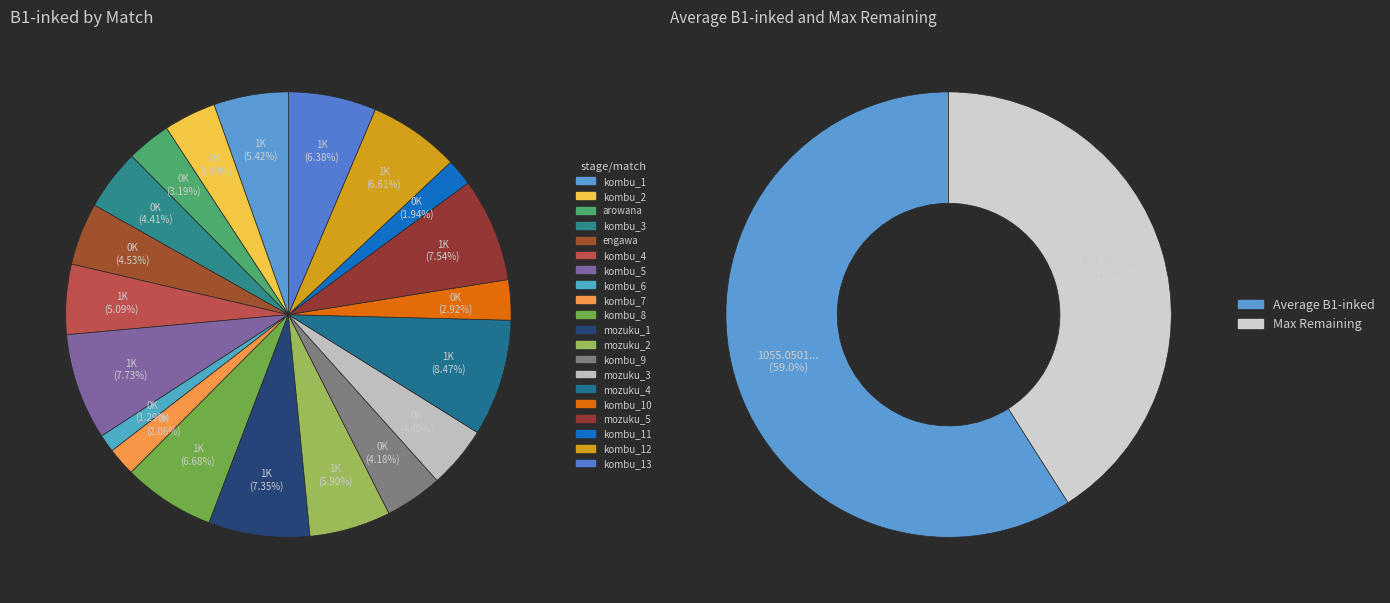

Is mozuku_1 the majority of the pie?

No